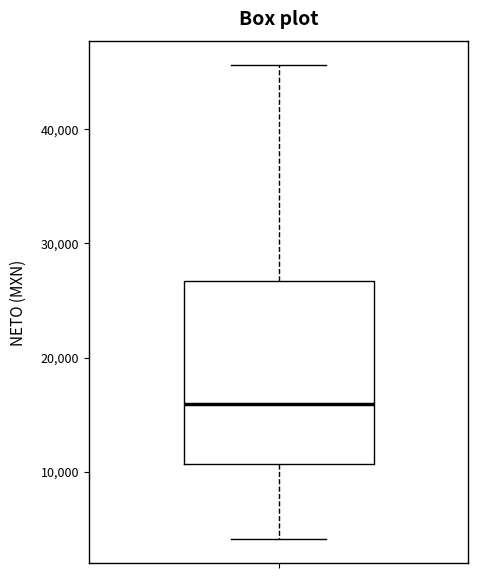

Where does the median line of the box sit on the y-axis? The values are not printed on the chart, so give them approximately, as read against the axis.

16000